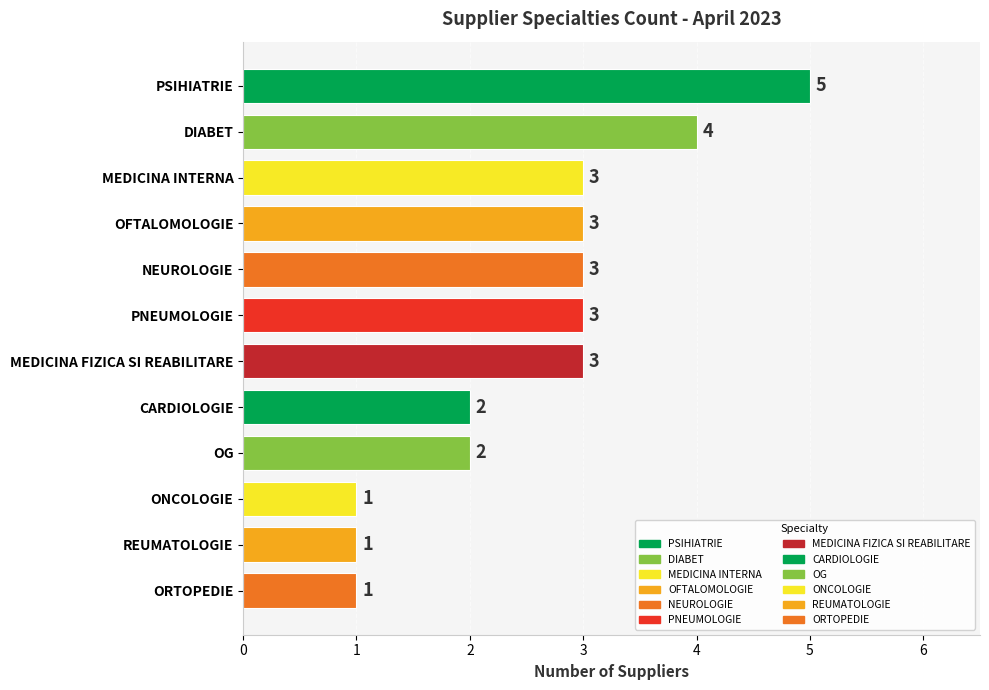

What is the smallest value displayed?

1